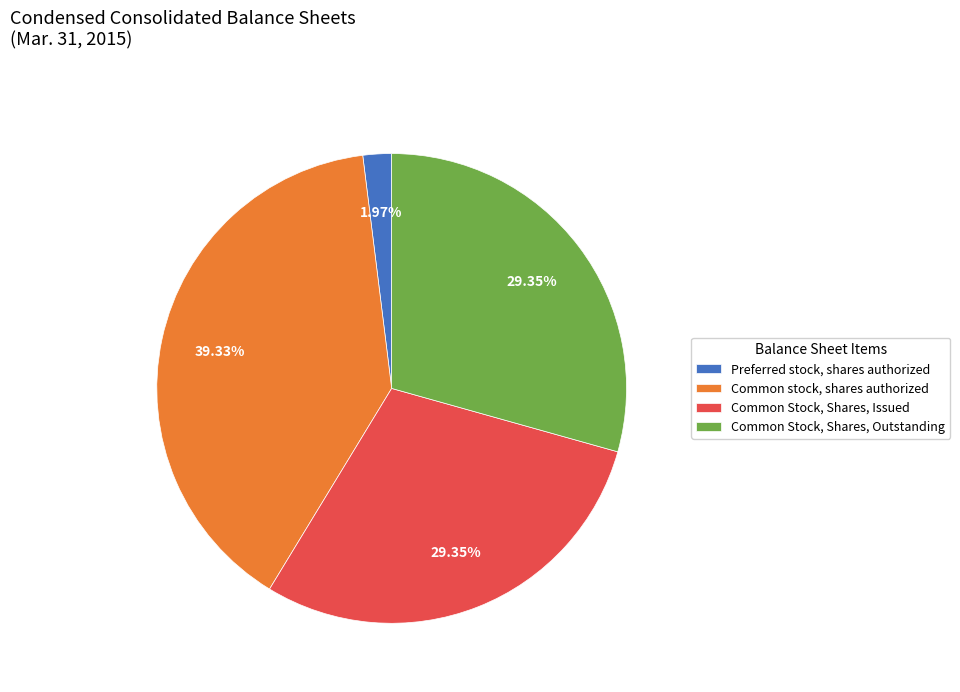

How many slices are in this pie chart?

4